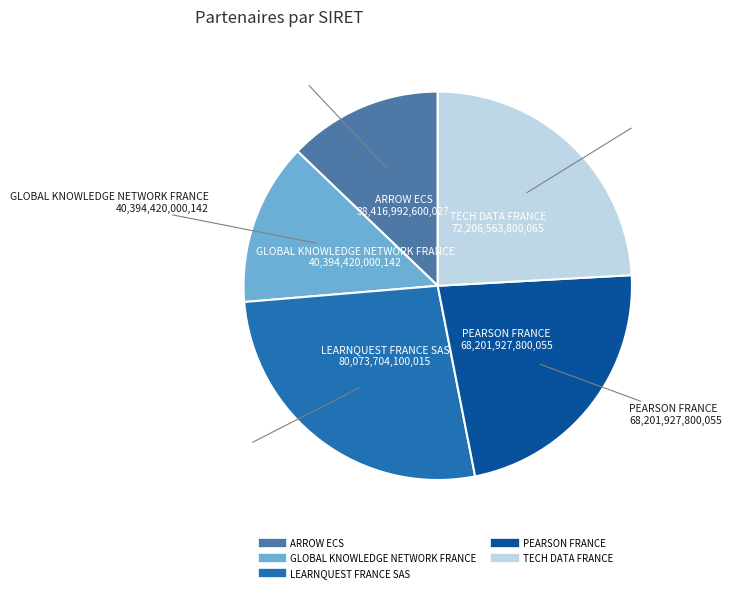

How many slices are in this pie chart?

5